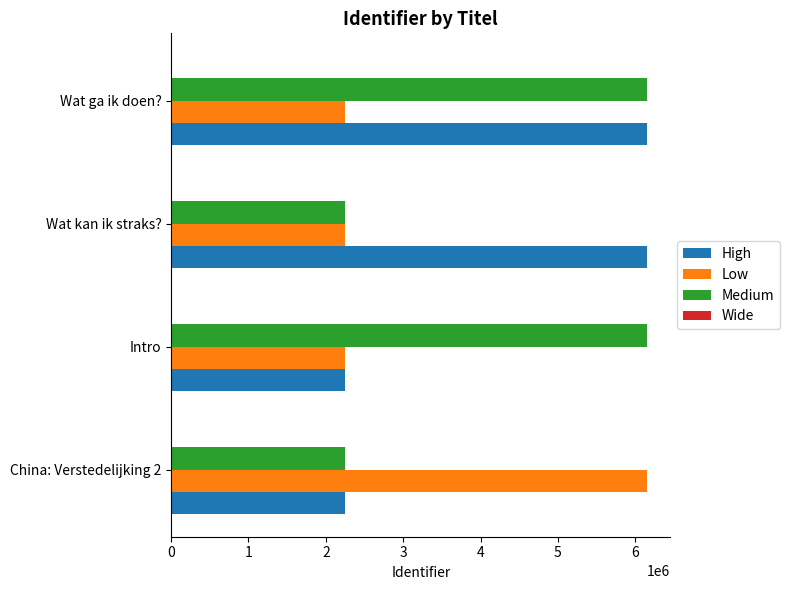

True or false: Low has a value of 4011143 at Wat ga ik doen?.

False